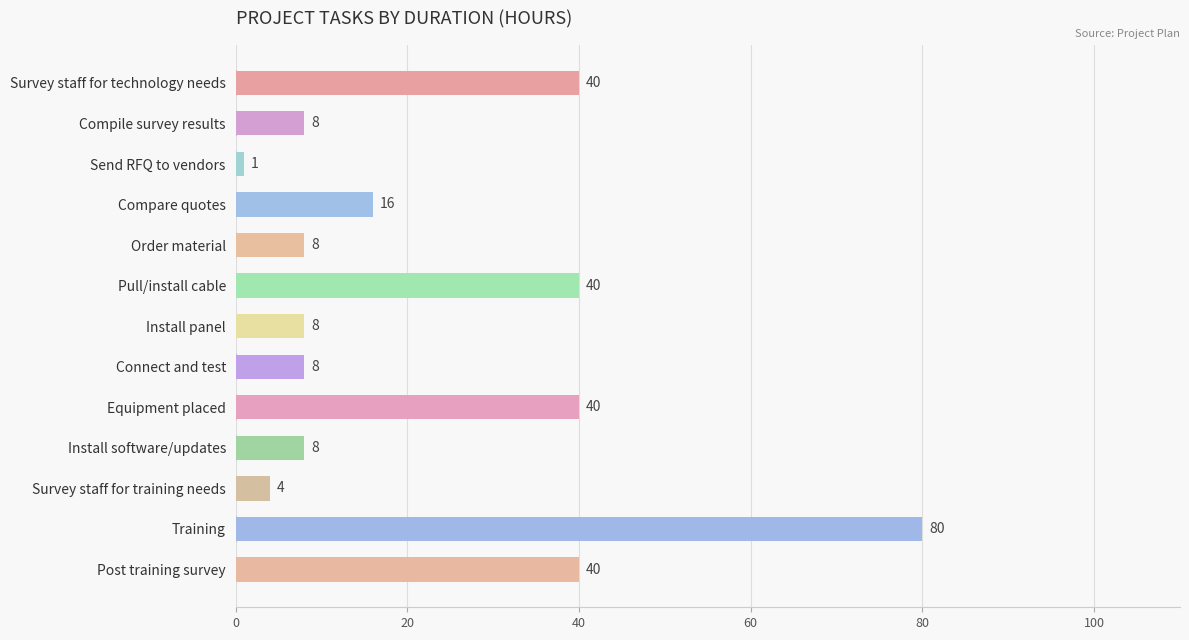

Are the bars horizontal?

Yes